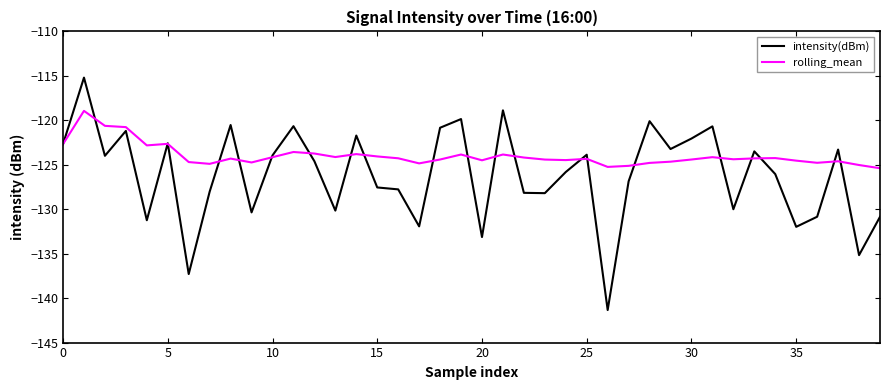

Which series has the largest range (max minus min)?

intensity(dBm)